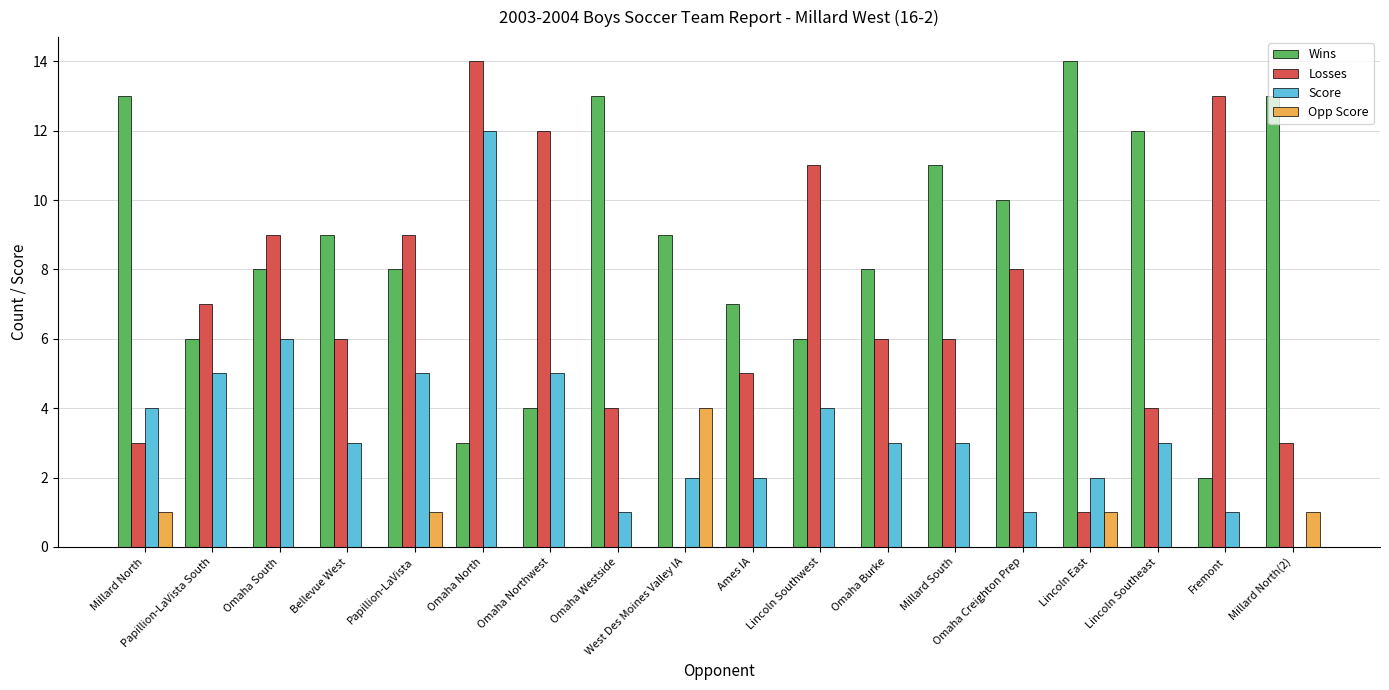

At which category is the sum across all series the highest?

Omaha North